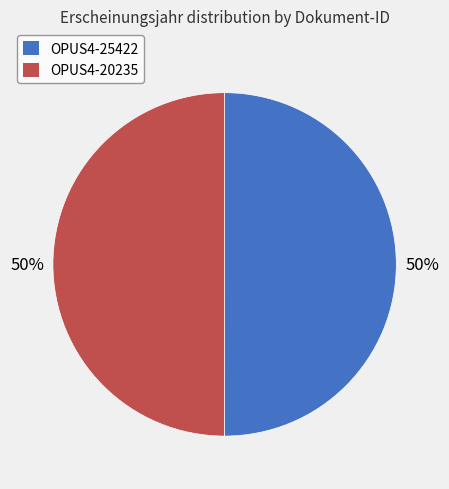

Is the sum of OPUS4-25422 and OPUS4-20235 greater than half?

Yes